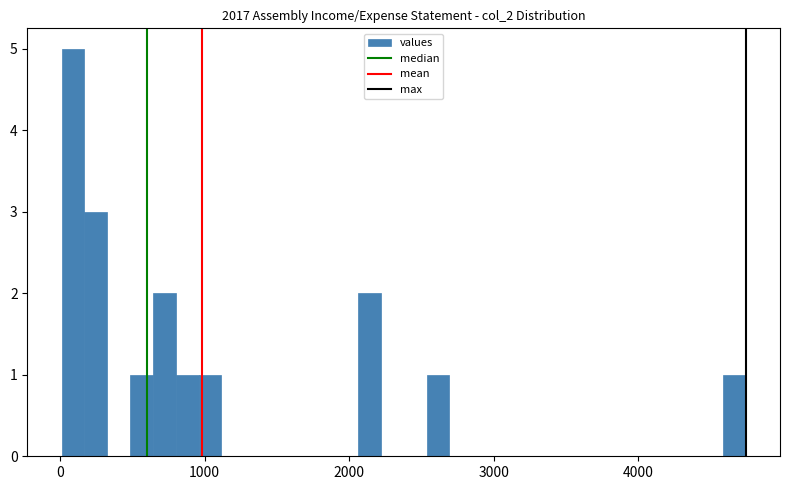

Around what value on the x-axis is the tallest bar? Give the approximate position of its centre, as read against the axis.

100